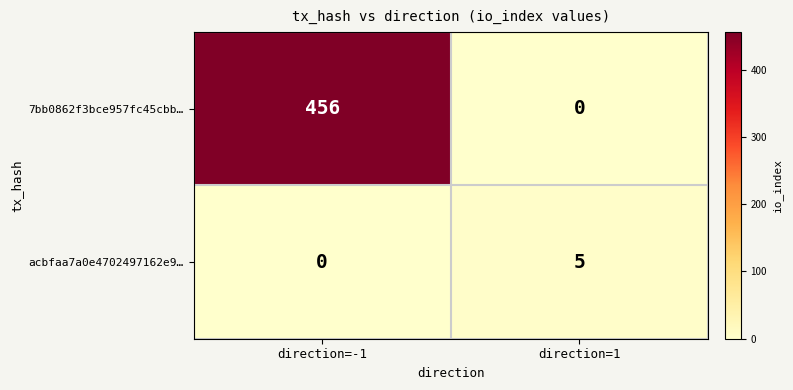

Which series changed the most between direction=-1 and direction=1?

7bb0862f3bce957fc45cbb…